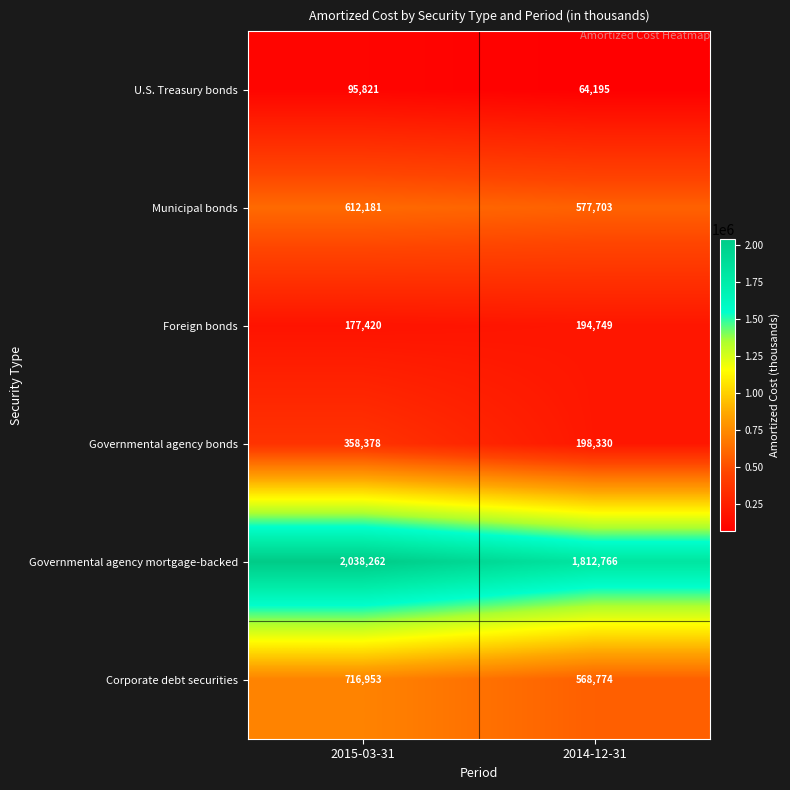

What is the average value of the Municipal bonds series?

594942